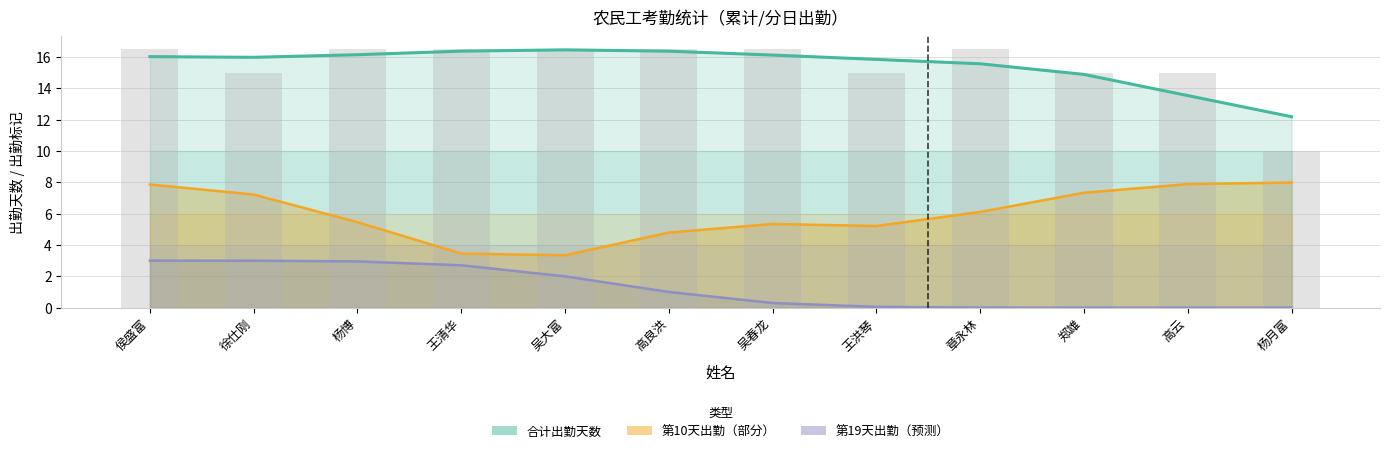

How many values in the 合计出勤天数 series are below 16?

5